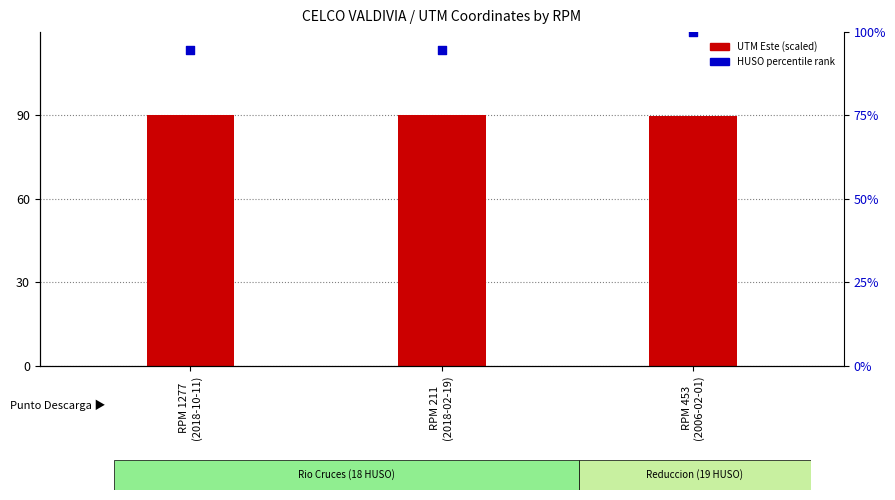

At how many categories does at least one series exceed 95?

1